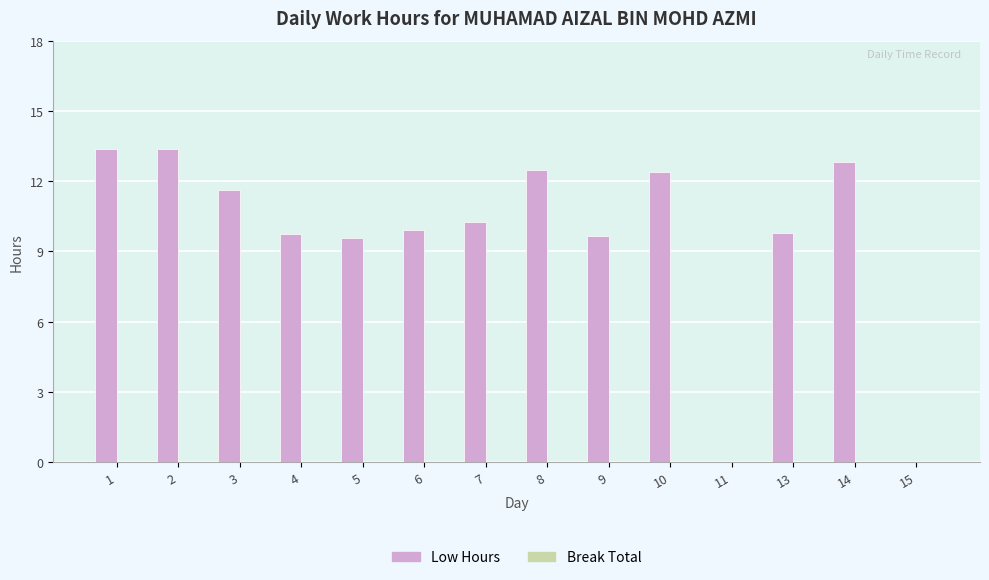

Which has a higher value, 3 or 8?

8